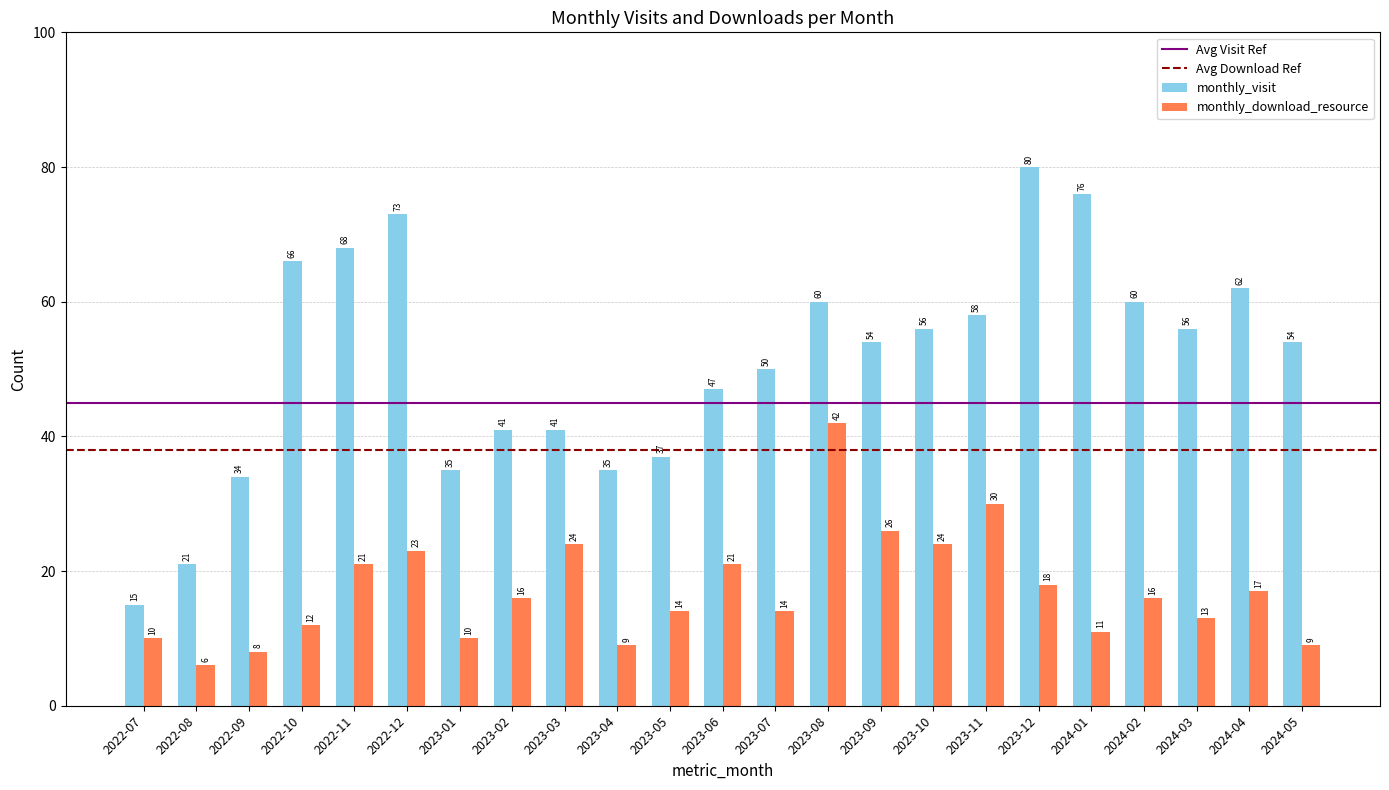

Which series changed the most between 2023-10 and 2024-01?

monthly_visit